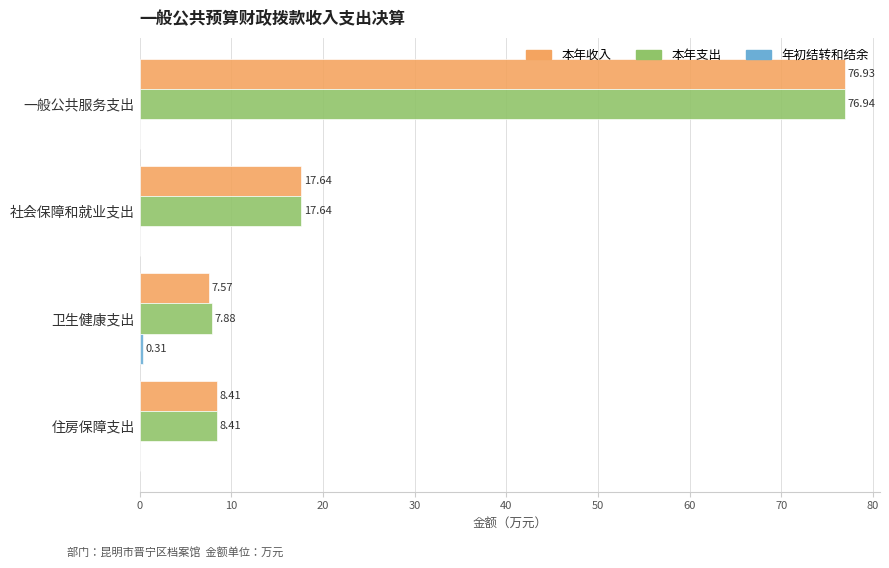

What is the sum of all 本年收入 values?

110.6